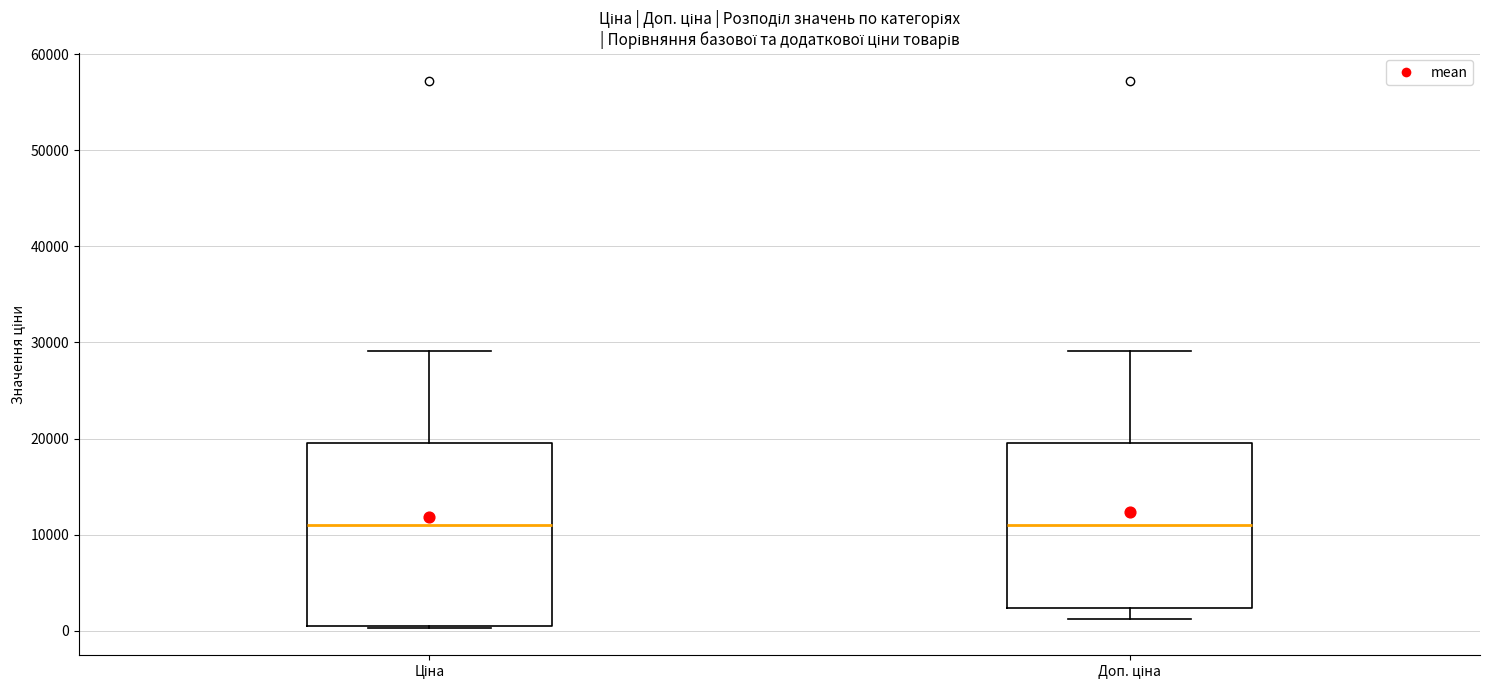

Reading left to right, read every box against the y-axis: the position of its median line, the range the box covers, and the ends of its whiskers. The values are not printed on the chart, so give them approximately, as read against the axis.

Ціна: median 11000, box 1000 to 20000, whiskers 0 to 29000
Доп. ціна: median 11000, box 2000 to 20000, whiskers 1000 to 29000